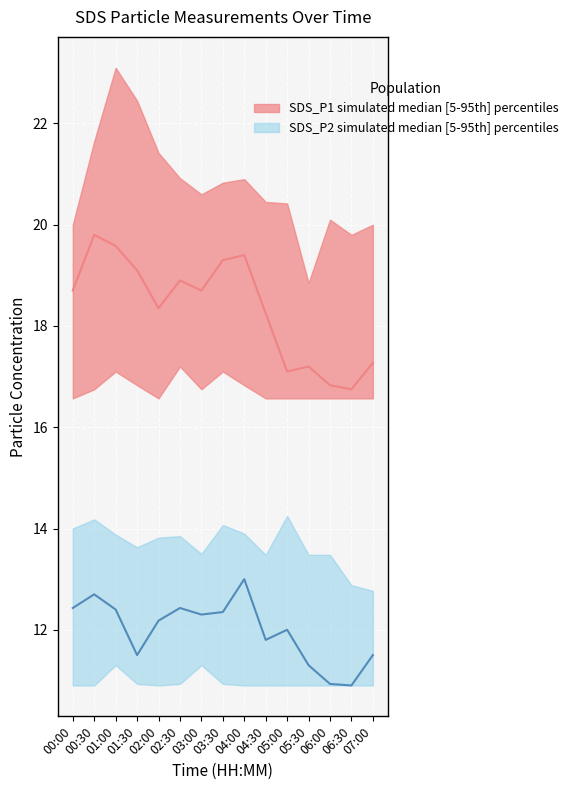

True or false: SDS_P1 median and SDS_P2 median cross at least once.

False